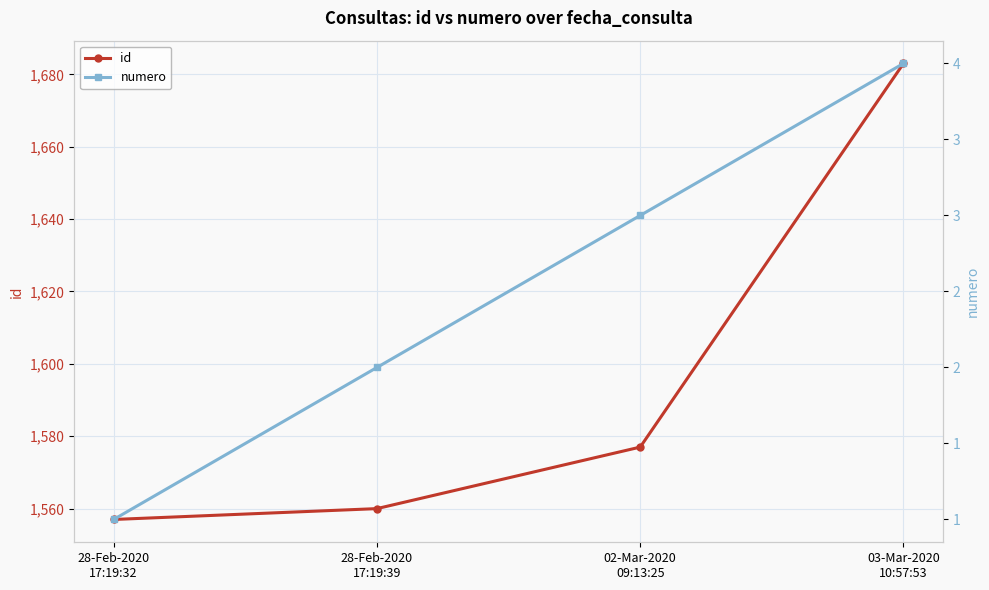

How many data points in id are above 1577?

1